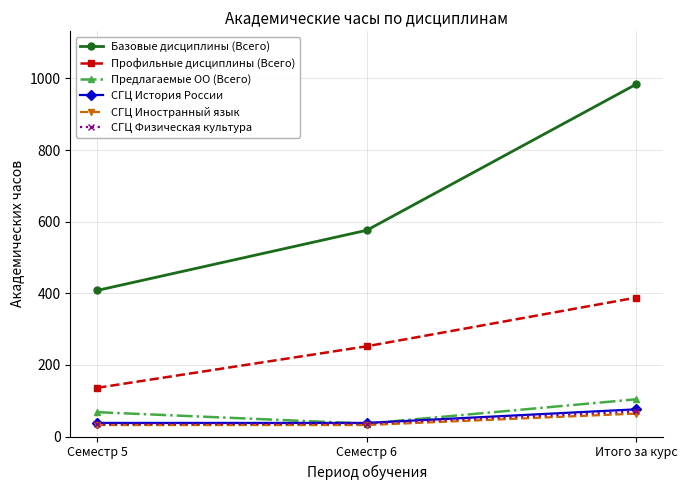

The СГЦ Иностранный язык series shows 32 at Семестр 6. True or false?

True